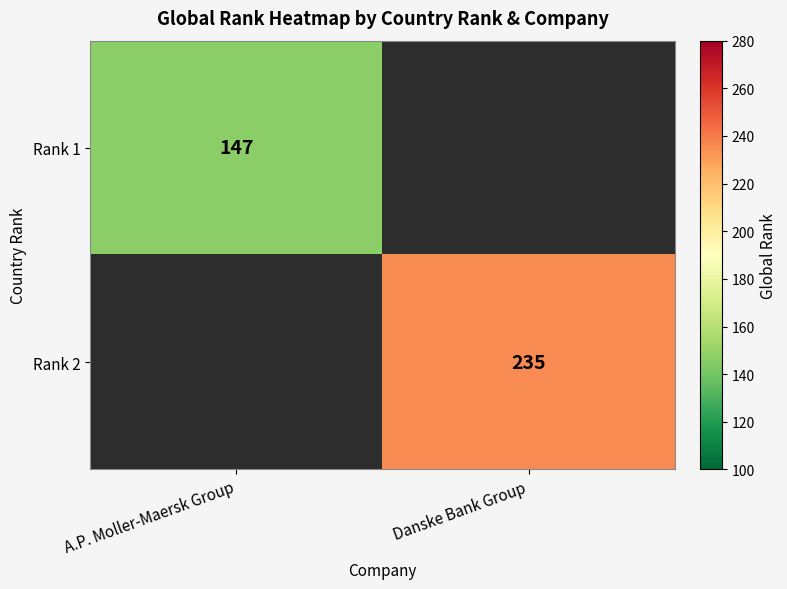

Is it true that Rank 2 equals 235 at Danske Bank Group?

True